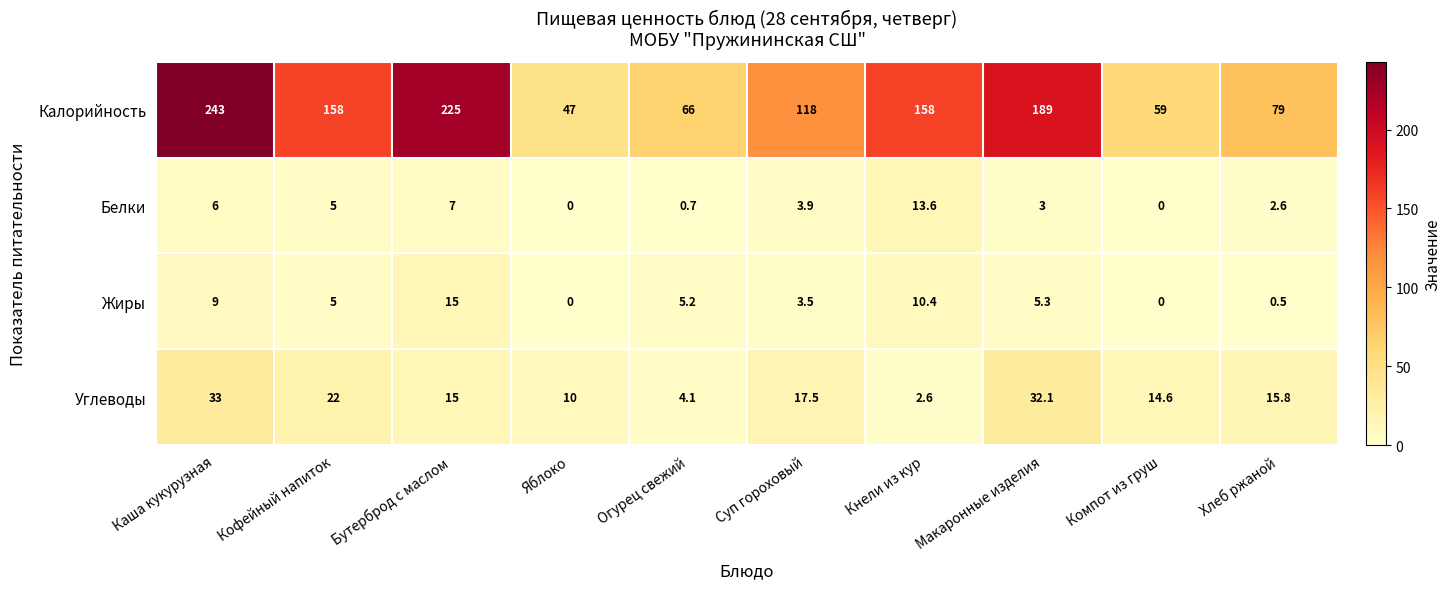

What is the sum of all Углеводы values?

166.7